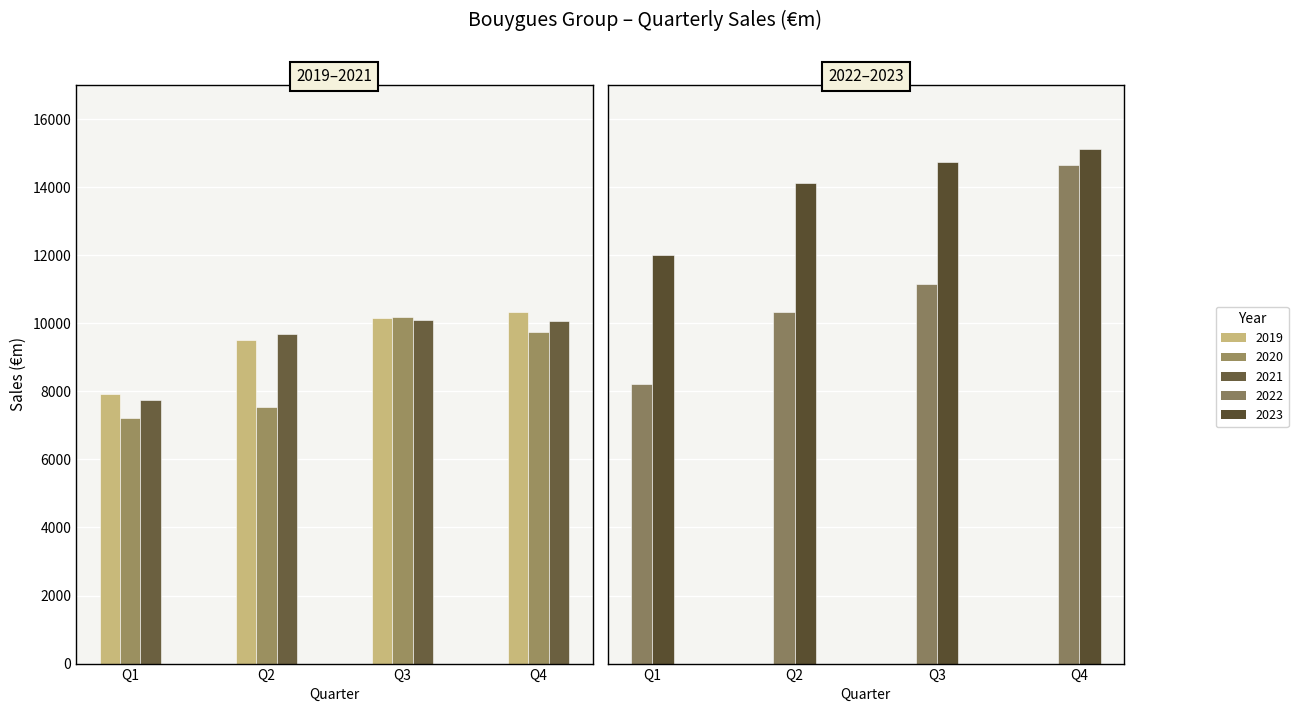

Which series has the largest total across all categories?

2023